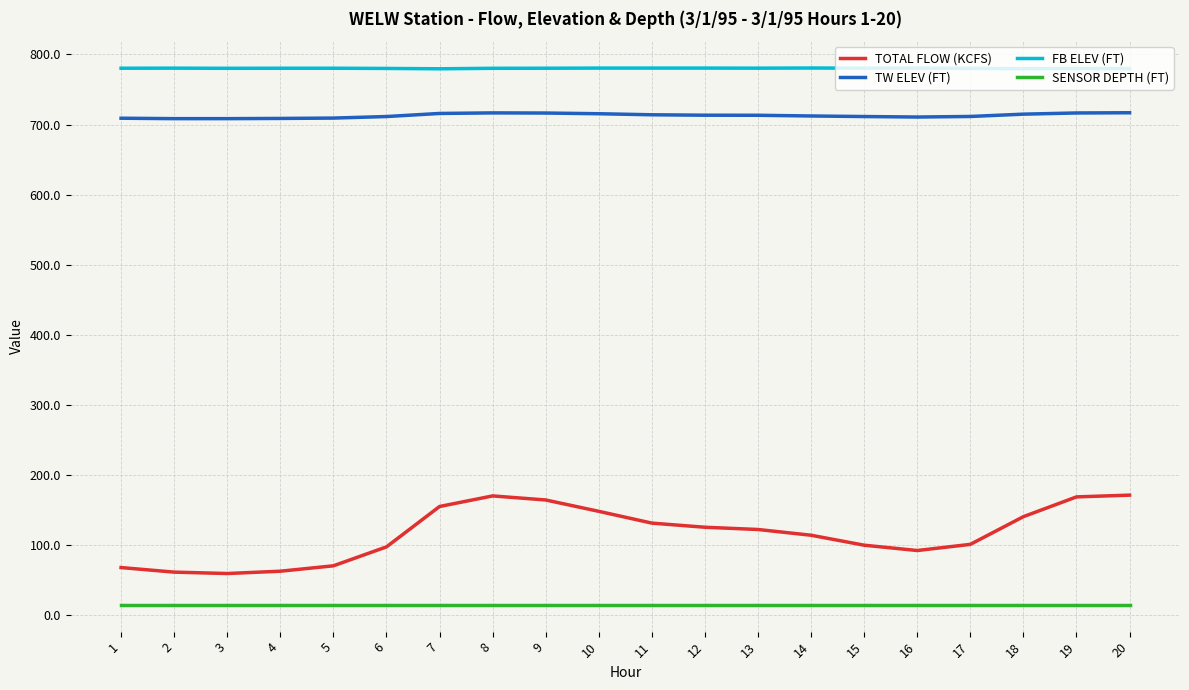

Is it true that TOTAL FLOW (KCFS) equals 101.2 at 17?

True